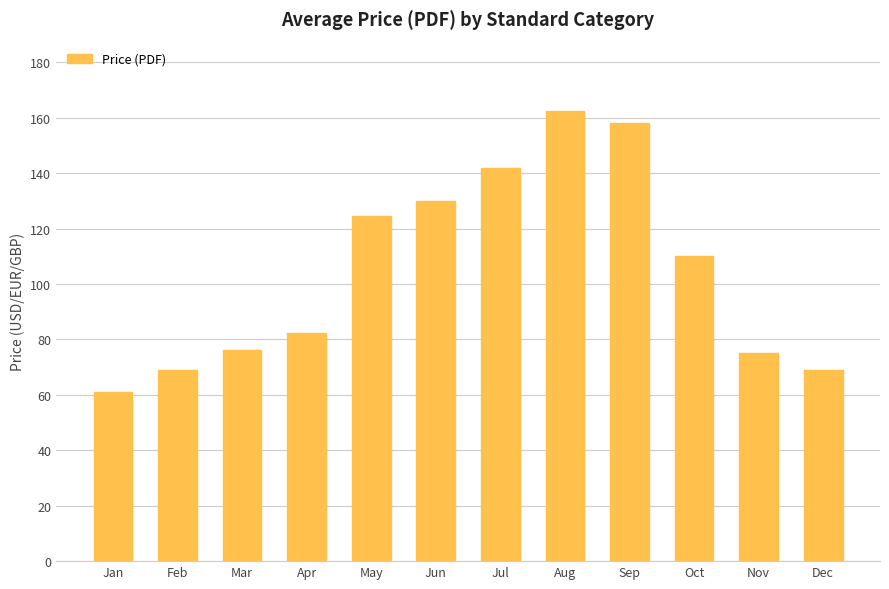

What is the ratio of the value at Oct to the value at Jul?

0.8